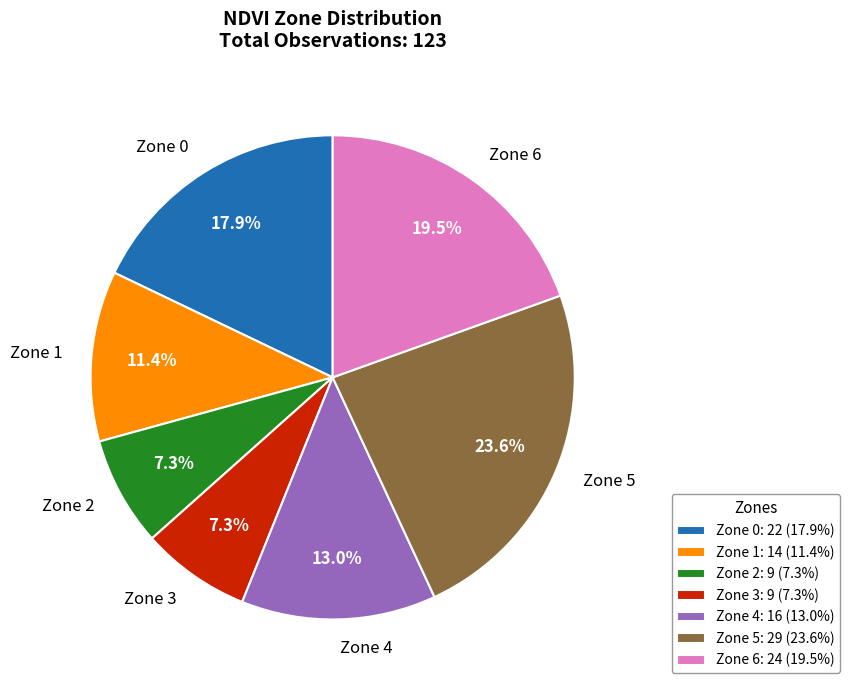

What percentage is NOT represented by Zone 4?

87.0%